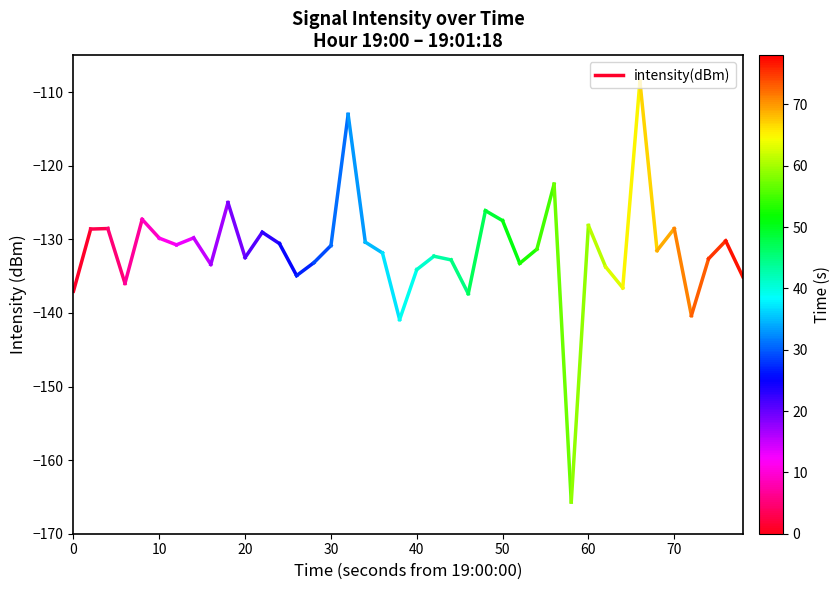

Count the number of data series in this chart.

1